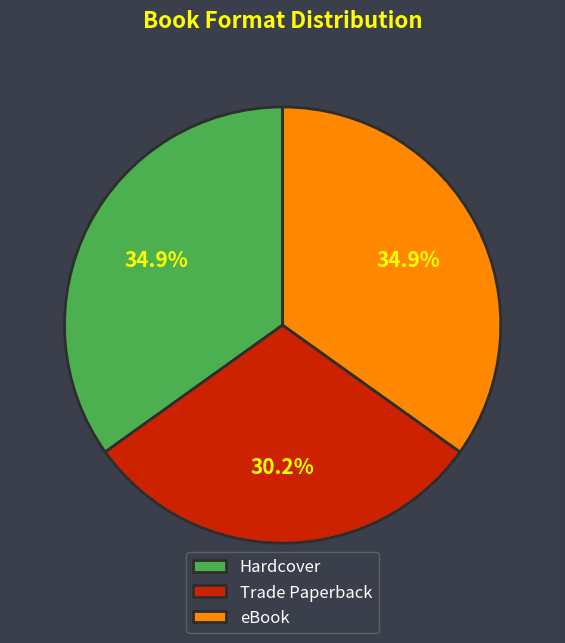

Does eBook account for over 50% of the chart?

No